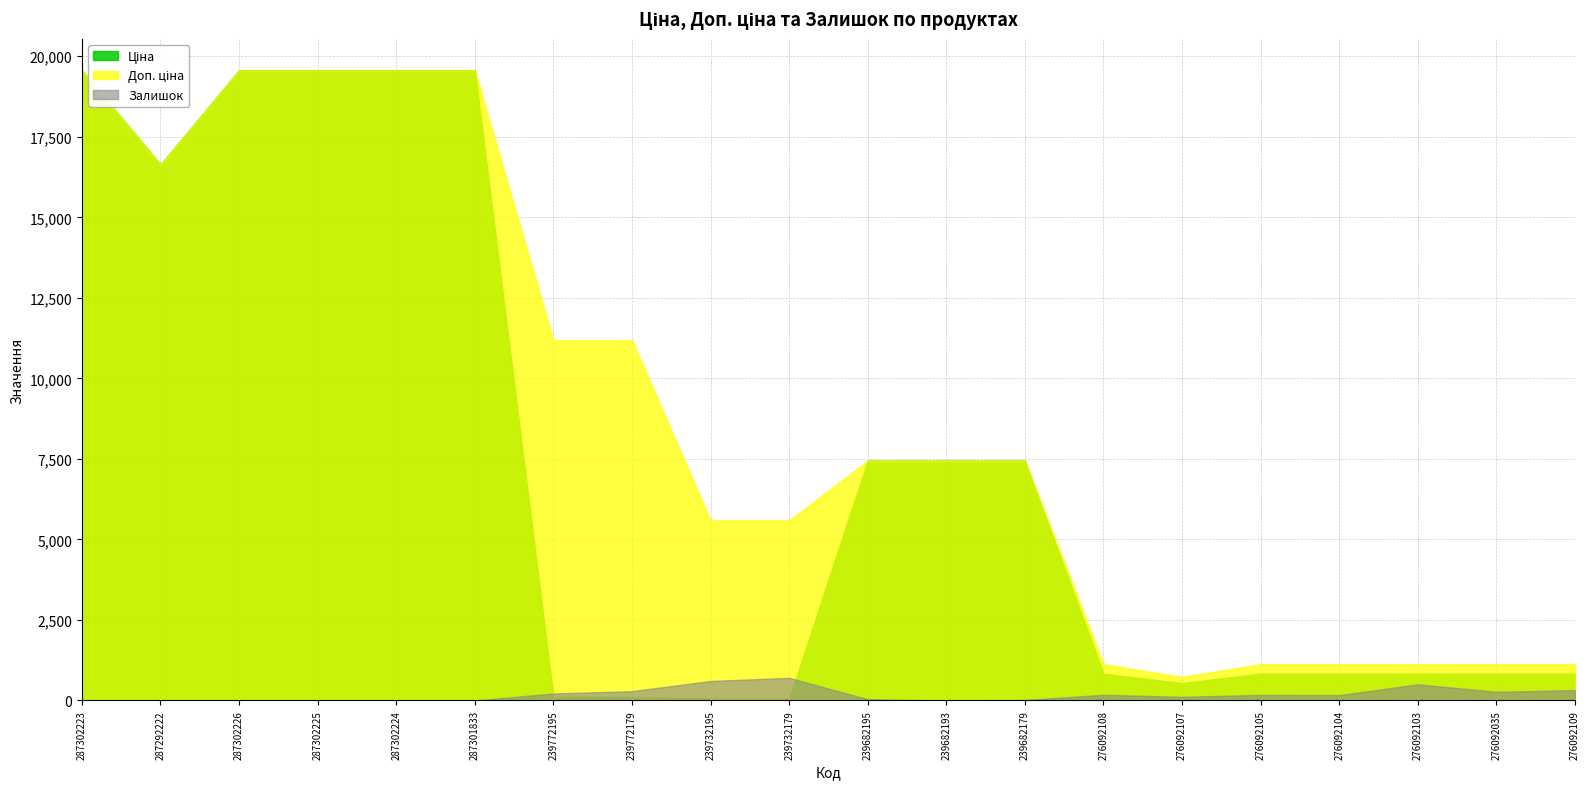

Which series changed the most between 287302224 and 276092109?

Ціна